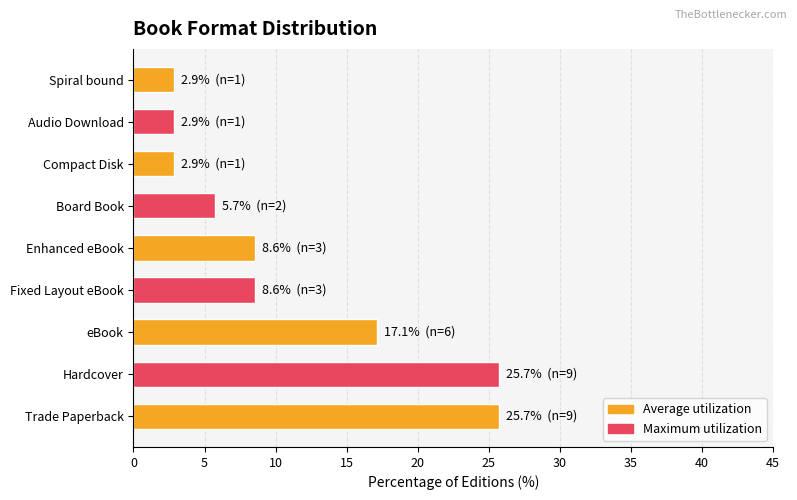

What is the ratio of the value at Compact Disk to the value at Audio Download?

1.0